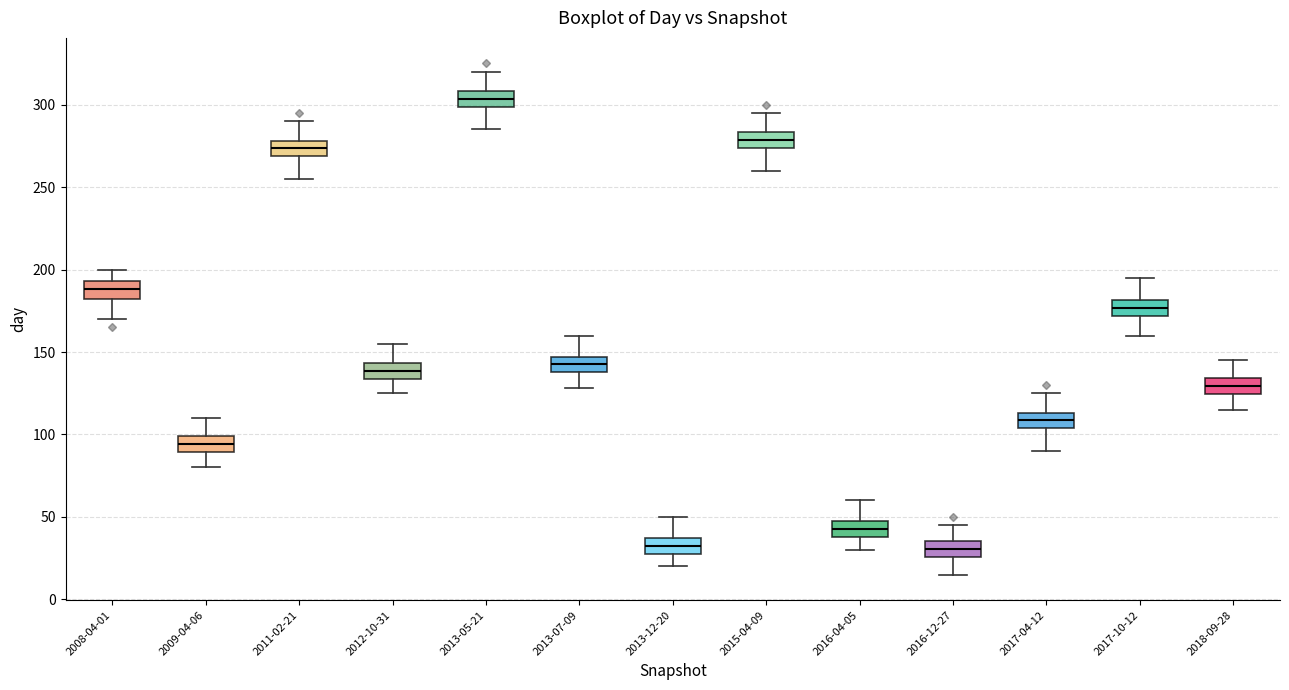

Reading left to right, read every box against the y-axis: the position of its median line, the range the box covers, and the ends of its whiskers. The values are not printed on the chart, so give them approximately, as read against the axis.

2008-04-01: median 190, box 180 to 195, whiskers 170 to 200
2009-04-06: median 95, box 90 to 100, whiskers 80 to 110
2011-02-21: median 275, box 270 to 280, whiskers 255 to 290
2012-10-31: median 140, box 135 to 145, whiskers 125 to 155
2013-05-21: median 305, box 300 to 310, whiskers 285 to 320
2013-07-09: median 145 (inside the box), box 140 to 145, whiskers 130 to 160
2013-12-20: median 35 (inside the box), box 30 to 35, whiskers 20 to 50
2015-04-09: median 280, box 275 to 285, whiskers 260 to 295
2016-04-05: median 45 (inside the box), box 40 to 45, whiskers 30 to 60
2016-12-27: median 30, box 25 to 35, whiskers 15 to 45
2017-04-12: median 110, box 105 to 115, whiskers 90 to 125
2017-10-12: median 175, box 170 to 180, whiskers 160 to 195
2018-09-28: median 130, box 125 to 135, whiskers 115 to 145